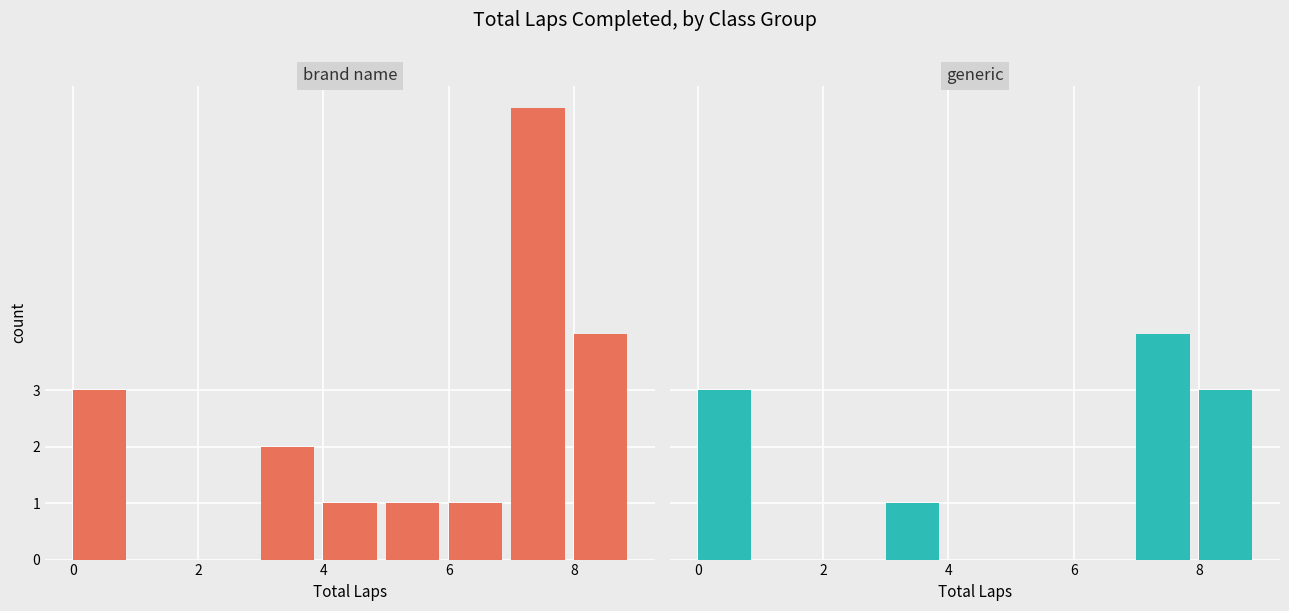

Between 8 and 4, which is larger?

8